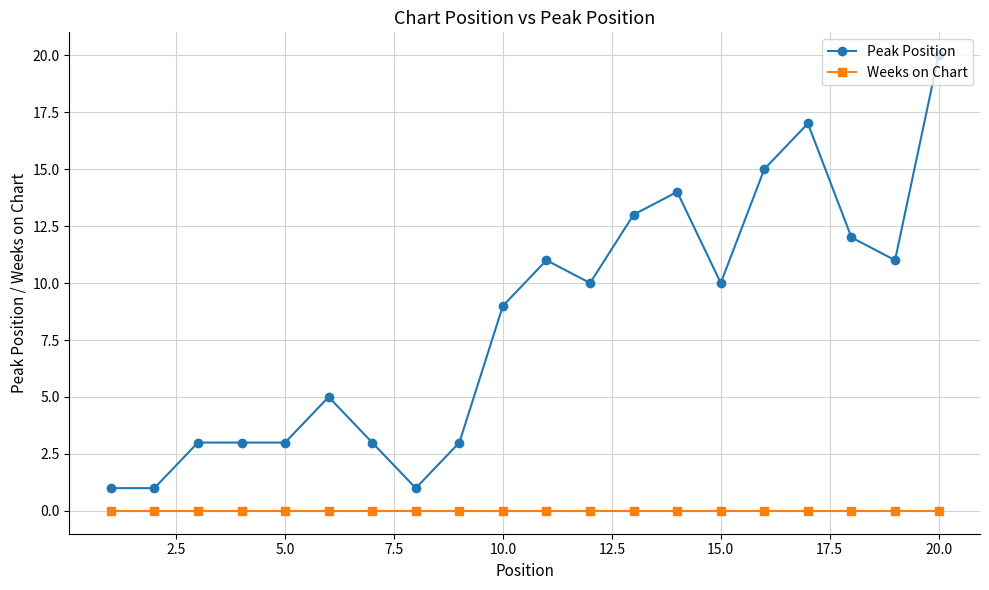

What is the difference between the maximum and second lowest values in the Peak Position series?

19